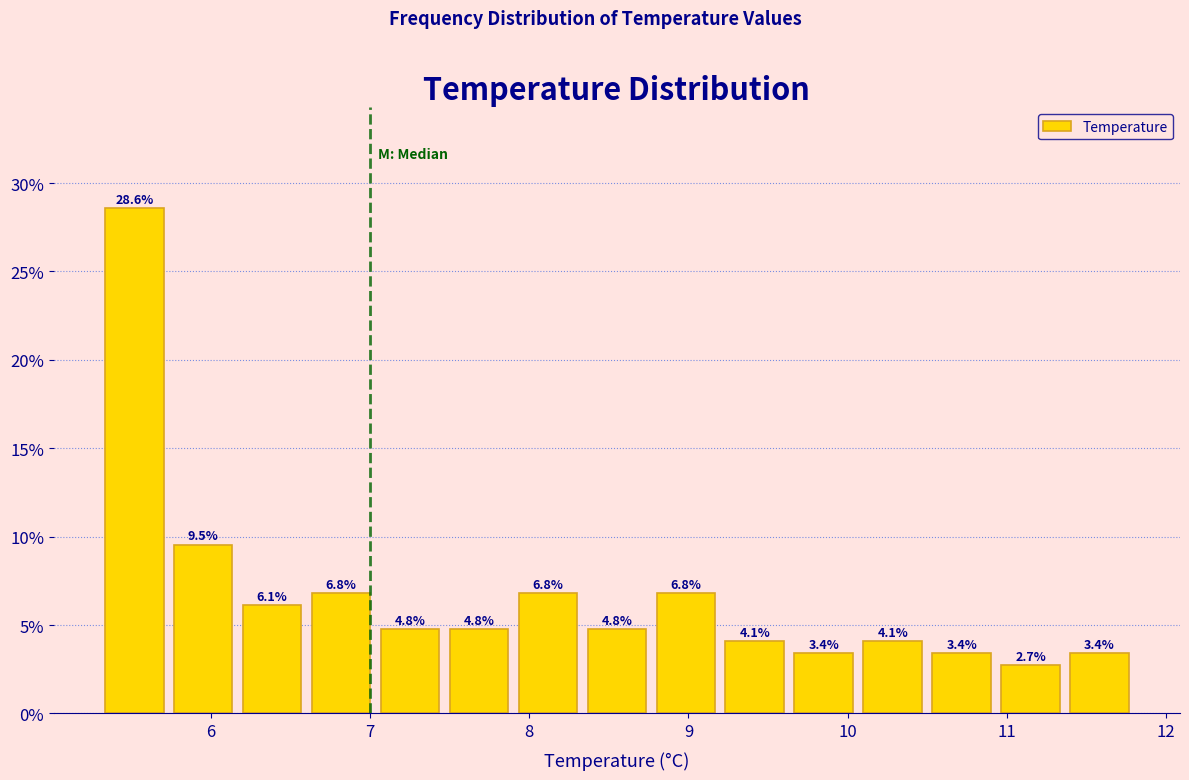

Reading left to right, transcribe this chart: for each bar, give the range it covers on the x-axis and its height. The bar edges are not printed on the chart, so give them approximately, as read against the axis.

5.3 to 5.7: 28.6
5.7 to 6.2: 9.5
6.2 to 6.6: 6.1
6.6 to 7.0: 6.8
7.0 to 7.5: 4.8
7.5 to 7.9: 4.8
7.9 to 8.3: 6.8
8.3 to 8.8: 4.8
8.8 to 9.2: 6.8
9.2 to 9.6: 4.1
9.6 to 10.1: 3.4
10.1 to 10.5: 4.1
10.5 to 10.9: 3.4
10.9 to 11.4: 2.7
11.4 to 11.8: 3.4